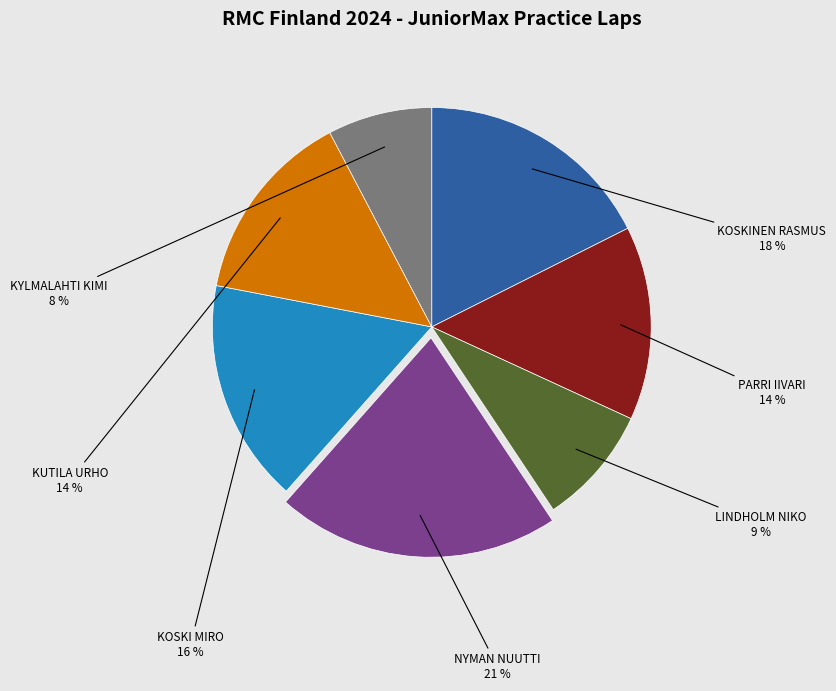

Which slice is the smallest?

KYLMALAHTI KIMI